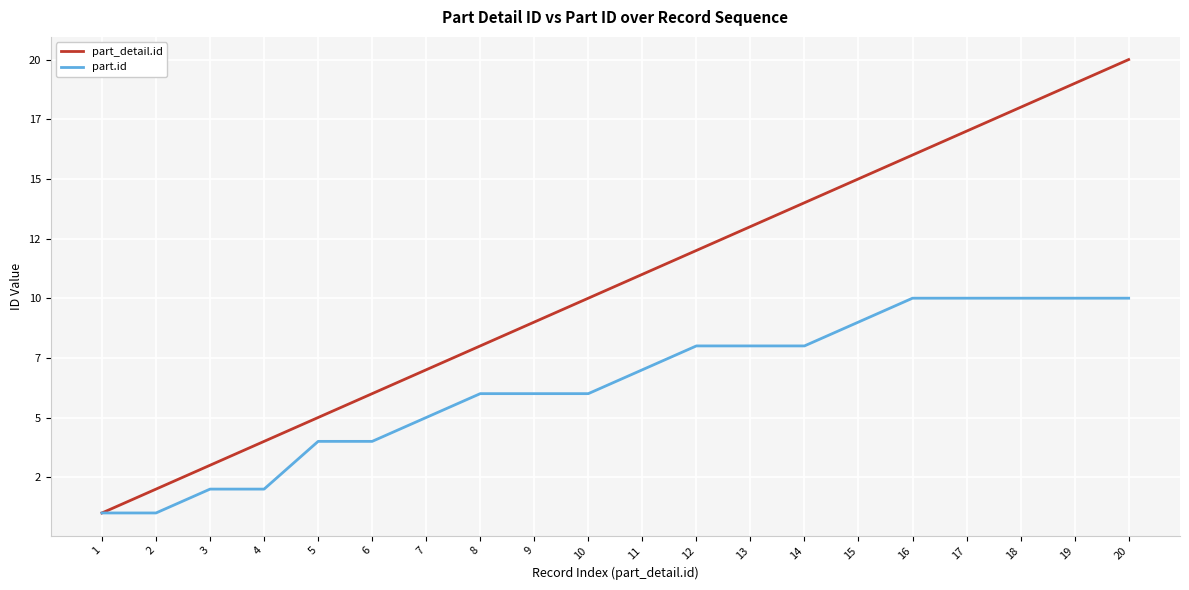

Count the part.id values in the range 4 to 10.

16